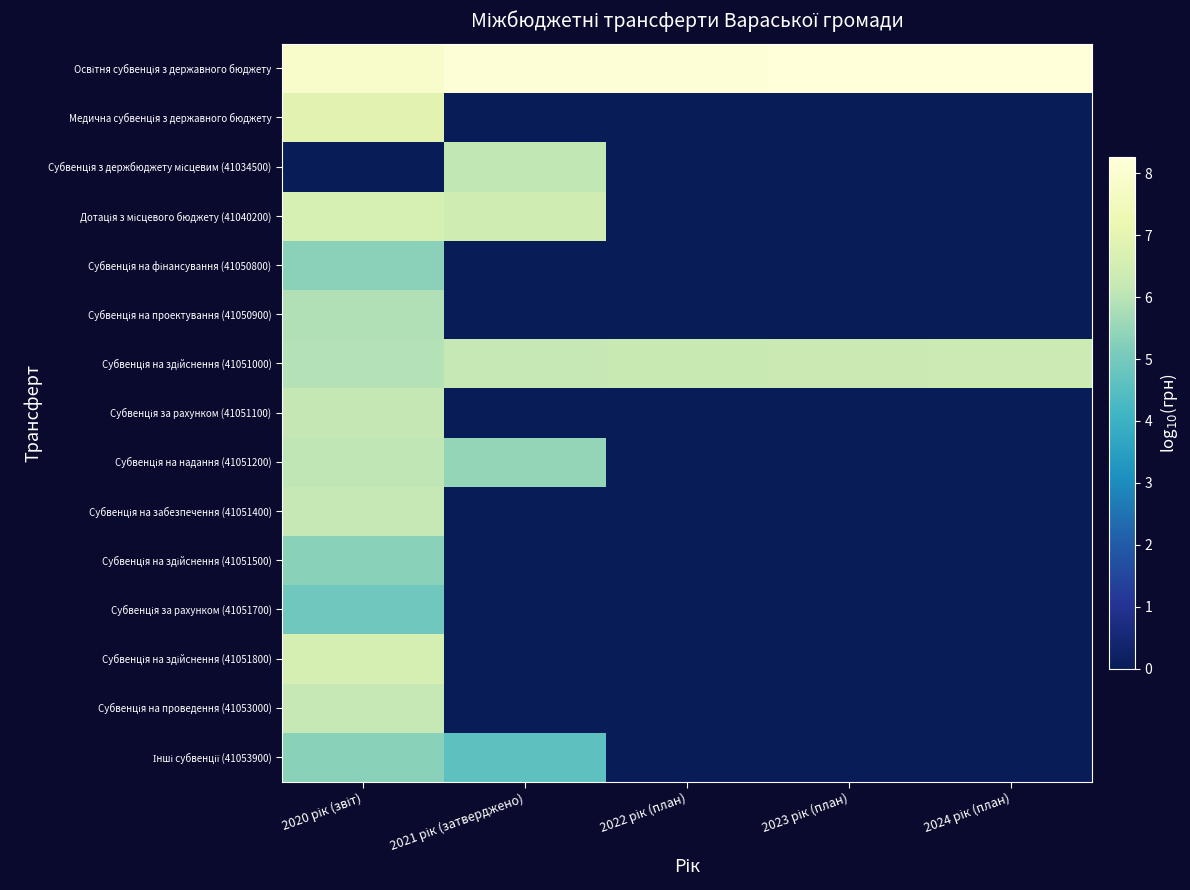

What is the spread (max minus min) of values at 2024 рік (план)?

8.3